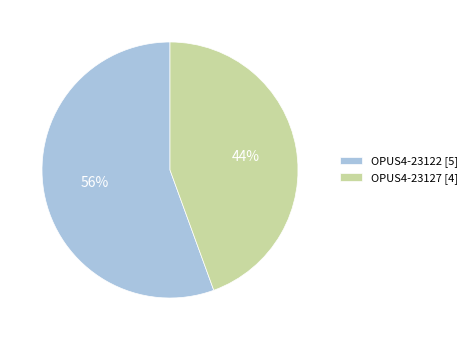

Which category has the smallest portion of the pie?

OPUS4-23127